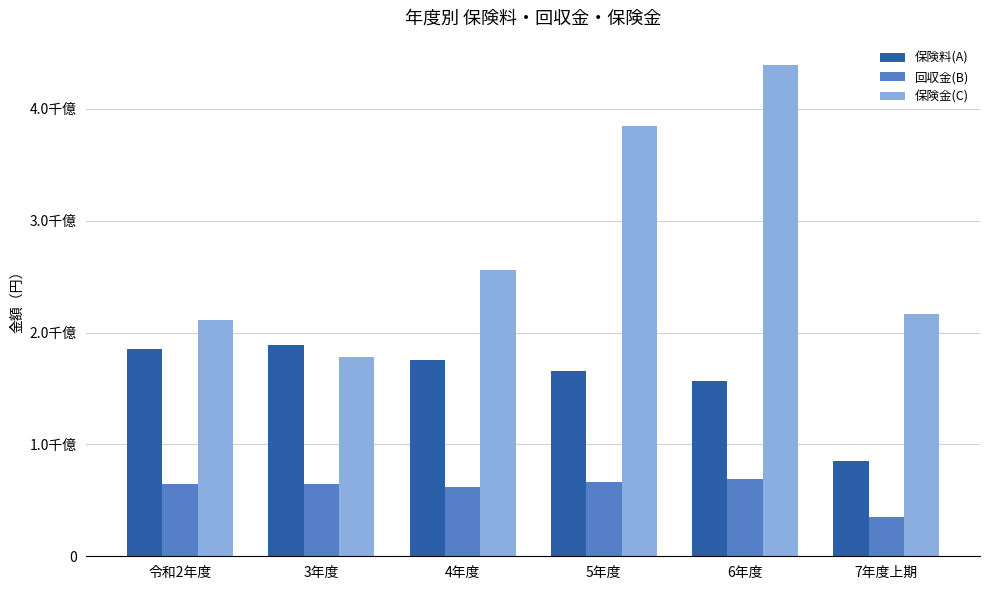

At 4年度, list the series in order from smallest to largest.

回収金(B), 保険料(A), 保険金(C)